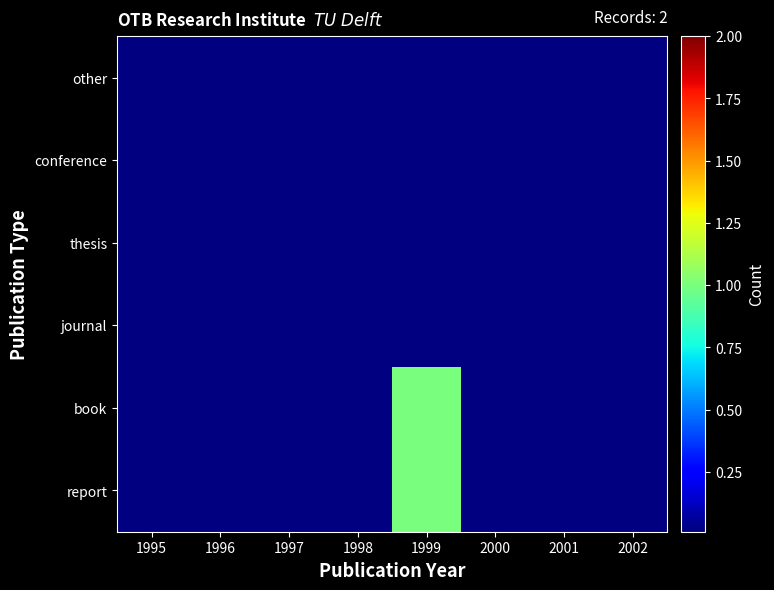

At which category is the sum across all series the highest?

1999